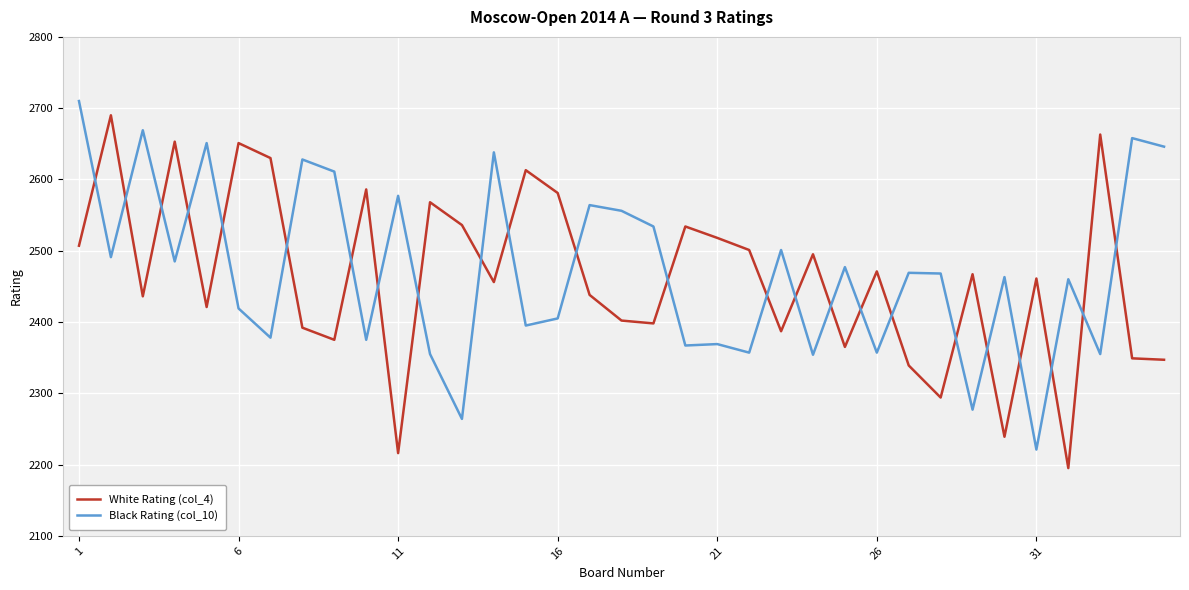

How many intersections are there between White Rating (col_4) and Black Rating (col_10)?

24